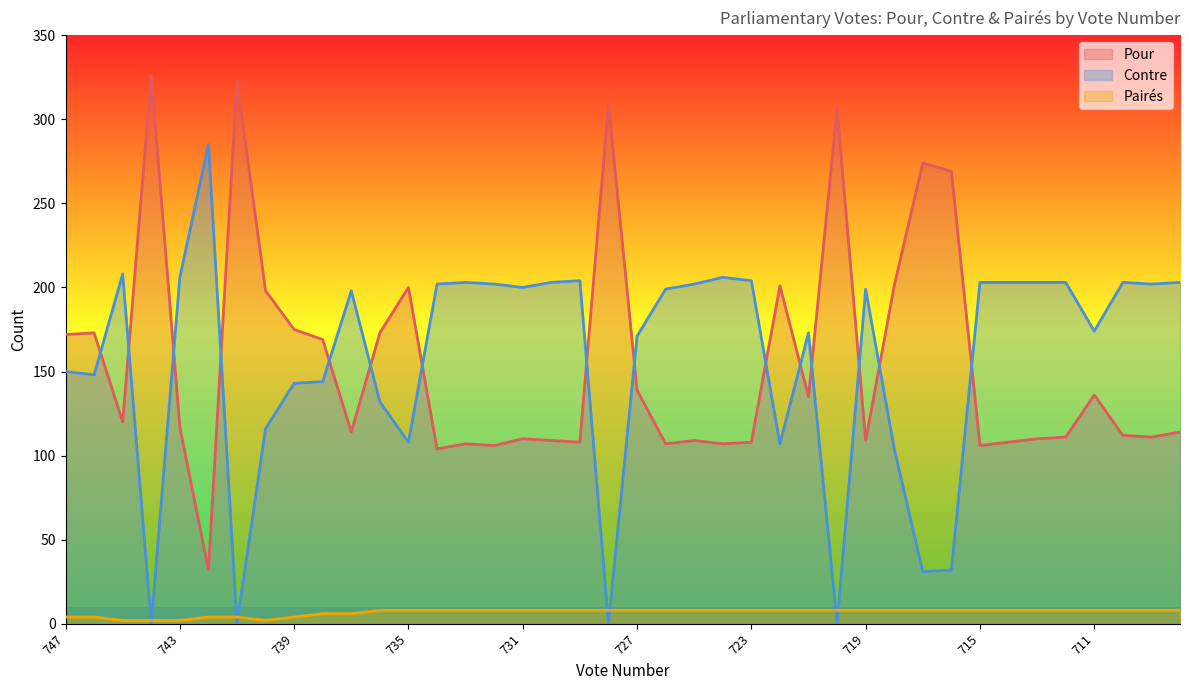

The value of Contre at 716 is 32. True or false?

True